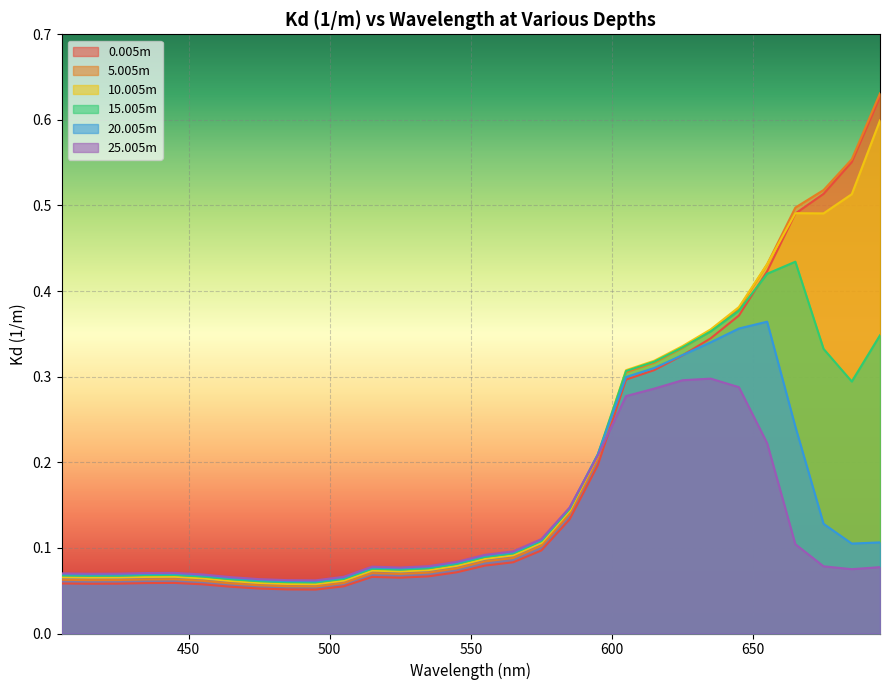

How many lines are shown in the chart?

6